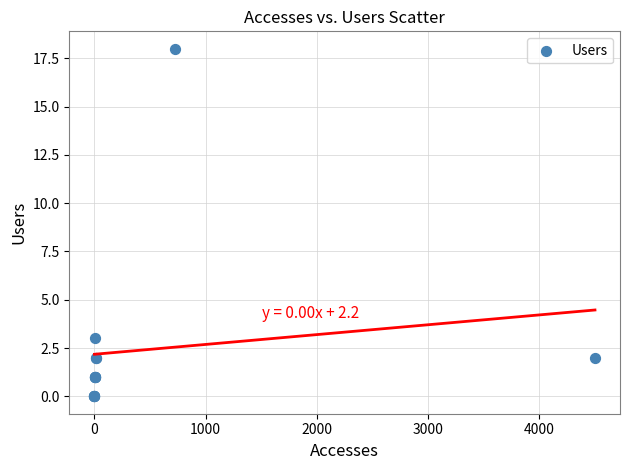

What Y value in the scatter plot is closest to 9?

3